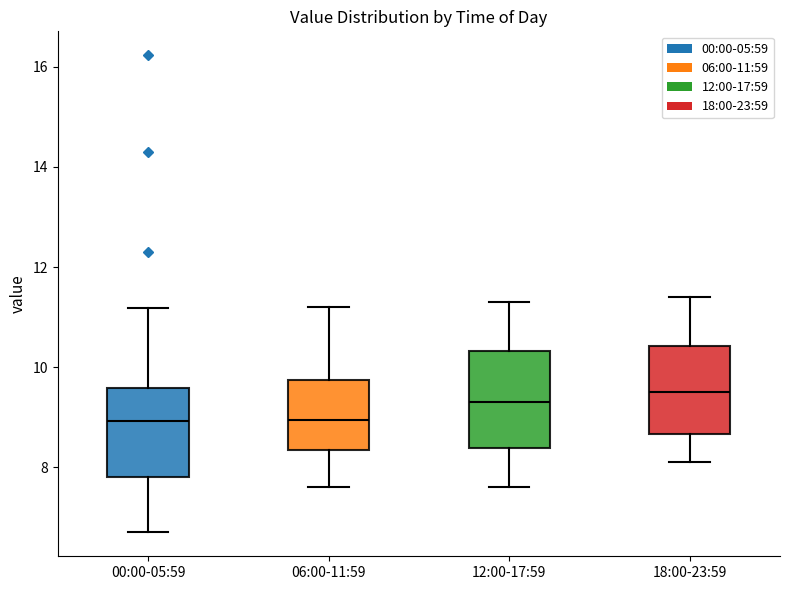

Reading left to right, transcribe this box plot: for each box, give where its median line is, the range the box spans, and where its two whiskers end, as read against the y-axis. The values are not printed on the chart, so give them approximately, as read against the axis.

00:00-05:59: median 9.0, box 7.8 to 9.6, whiskers 6.8 to 11.2
06:00-11:59: median 9.0, box 8.4 to 9.8, whiskers 7.6 to 11.2
12:00-17:59: median 9.4, box 8.4 to 10.4, whiskers 7.6 to 11.4
18:00-23:59: median 9.6, box 8.6 to 10.4, whiskers 8.2 to 11.4